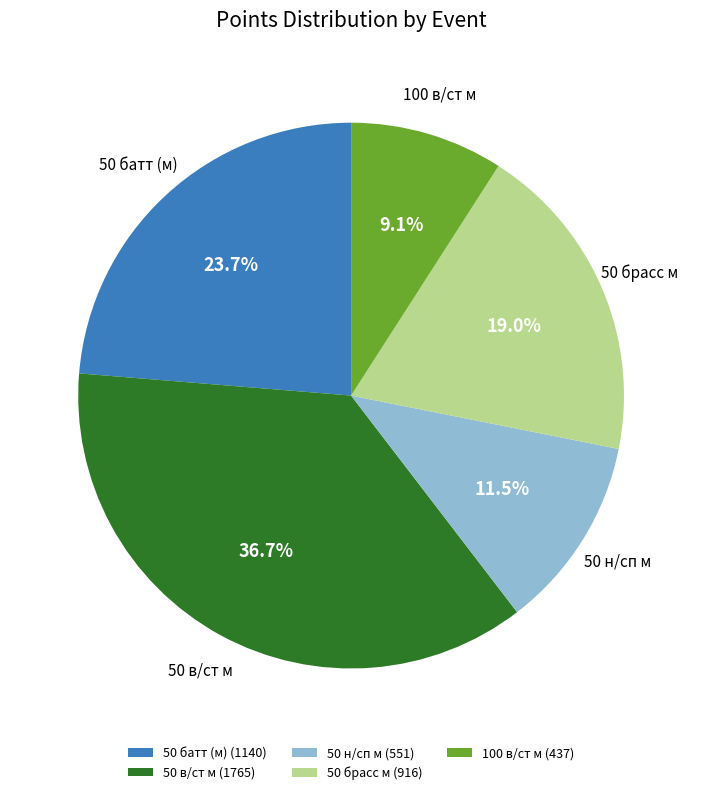

What is the largest slice in the pie chart?

50 в/ст м